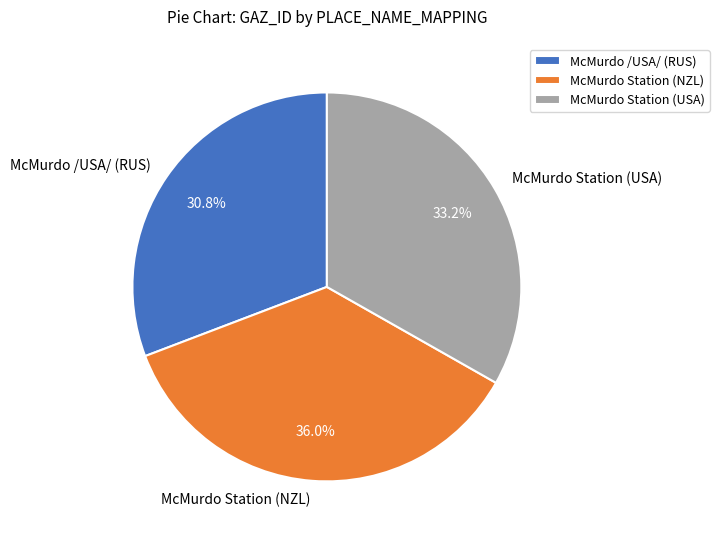

Count the number of slices in the pie.

3